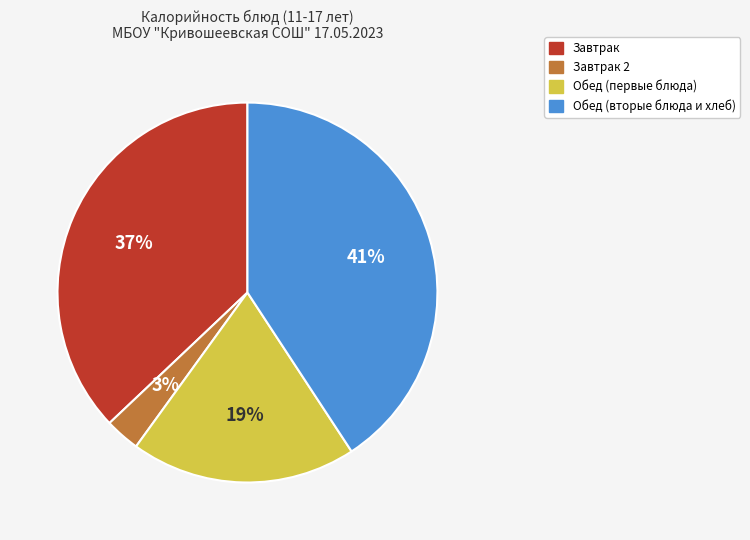

To the nearest percent, what is the difference between the largest and smallest slice percentages?

38%